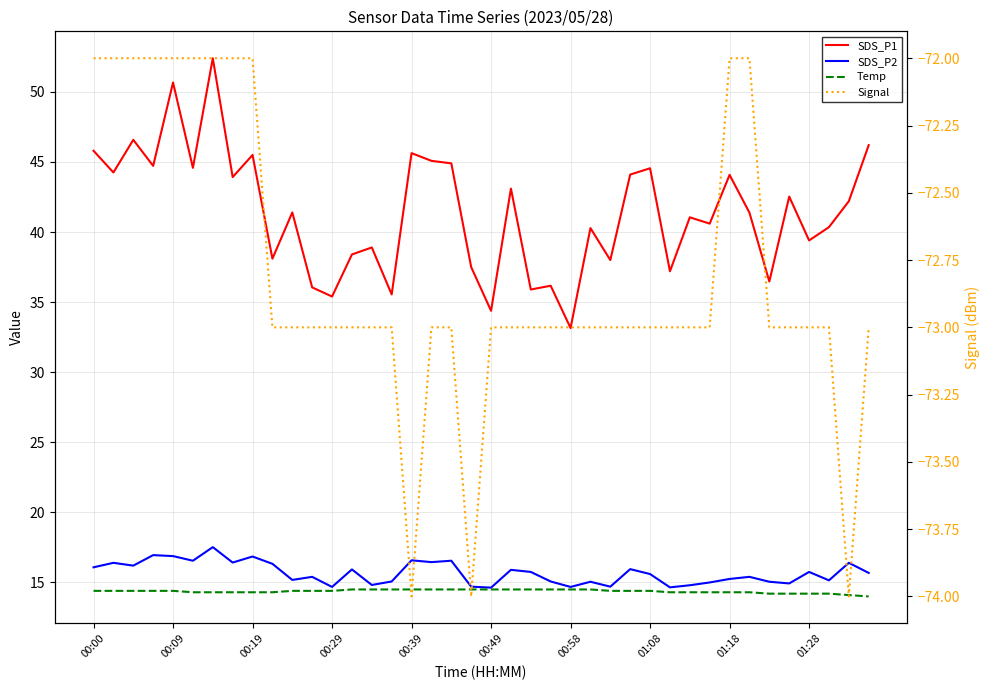

Reading right to left, list all the values displayed in this chart.

SDS_P1: 46.2	42.2	40.4	39.4	42.5	36.5	41.4	44.1	40.6	41.0	37.2	44.5	44.1	38.0	40.3	33.1	36.2	35.9	43.1	34.4	37.5	44.9	45.1	45.6	35.5	38.9	38.4	35.4	36.0	41.4	38.1	45.5	43.9	52.4	44.6	50.7	44.7	46.6	44.2	45.8
SDS_P2: 15.7	16.4	15.2	15.8	14.9	15.1	15.4	15.2	15.0	14.8	14.7	15.6	15.9	14.7	15.1	14.7	15.1	15.8	15.9	14.6	14.7	16.6	16.4	16.6	15.1	14.8	15.9	14.7	15.4	15.2	16.3	16.9	16.4	17.5	16.6	16.9	16.9	16.2	16.4	16.1
Temp: 14.0	14.1	14.2	14.2	14.2	14.2	14.3	14.3	14.3	14.3	14.3	14.4	14.4	14.4	14.5	14.5	14.5	14.5	14.5	14.5	14.5	14.5	14.5	14.5	14.5	14.5	14.5	14.4	14.4	14.4	14.3	14.3	14.3	14.3	14.3	14.4	14.4	14.4	14.4	14.4
Signal: -73.0	-74.0	-73.0	-73.0	-73.0	-73.0	-72.0	-72.0	-73.0	-73.0	-73.0	-73.0	-73.0	-73.0	-73.0	-73.0	-73.0	-73.0	-73.0	-73.0	-74.0	-73.0	-73.0	-74.0	-73.0	-73.0	-73.0	-73.0	-73.0	-73.0	-73.0	-72.0	-72.0	-72.0	-72.0	-72.0	-72.0	-72.0	-72.0	-72.0